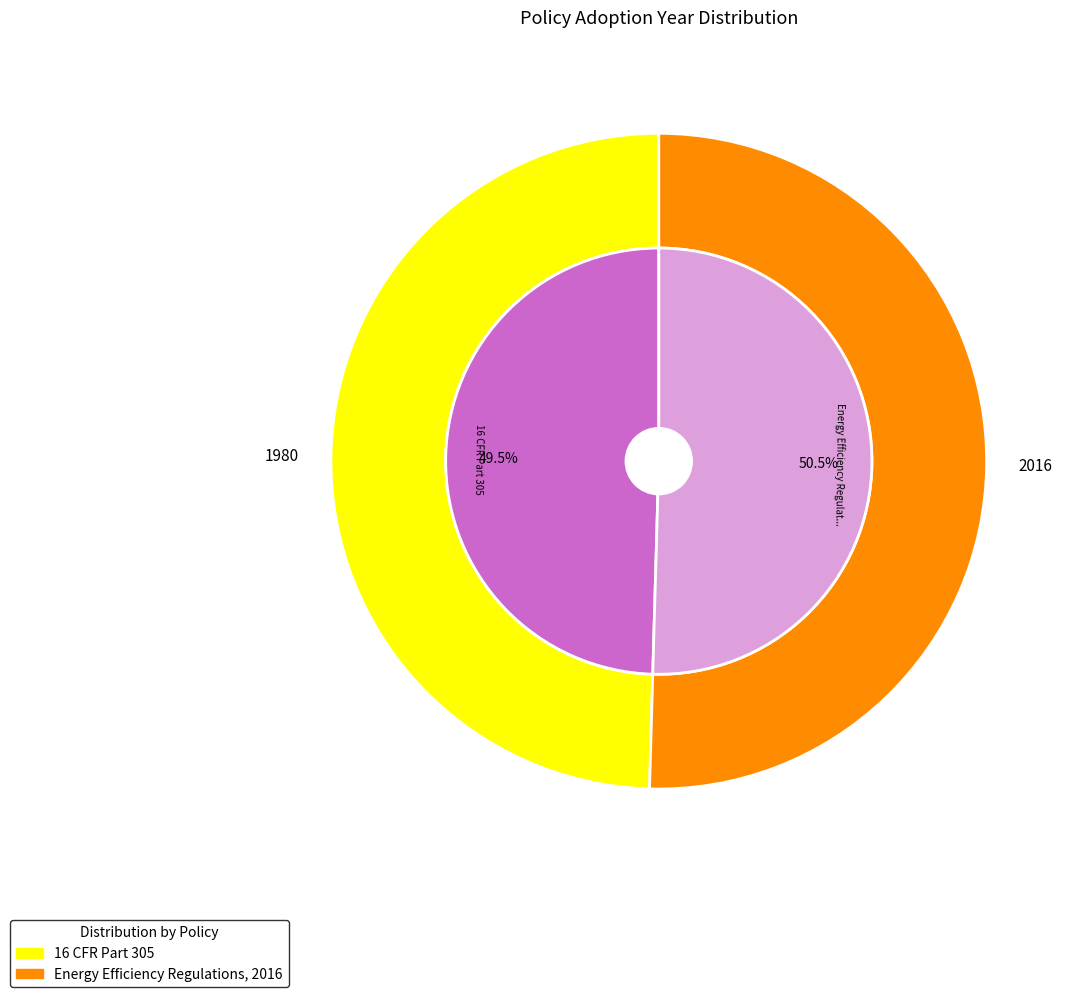

What is the largest slice in the pie chart?

Energy Efficiency Regulations, 2016